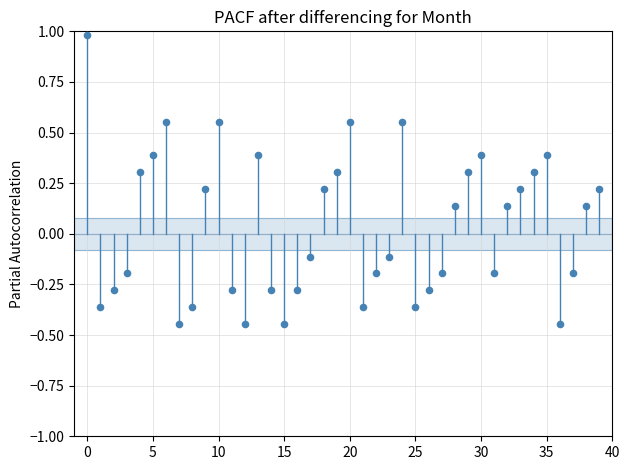

What is the range of Y values (max minus min)?

1.4